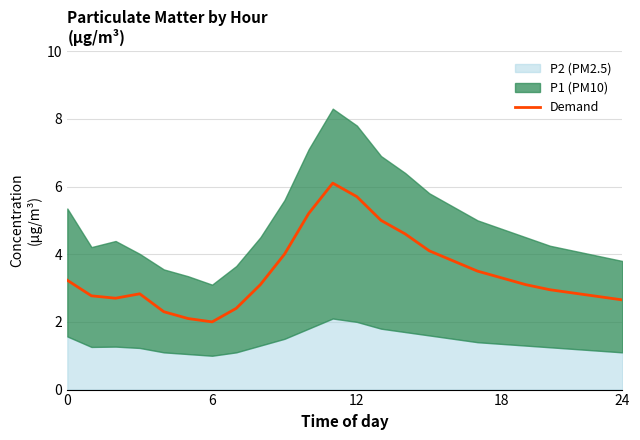

Read the value at 19.

3.1